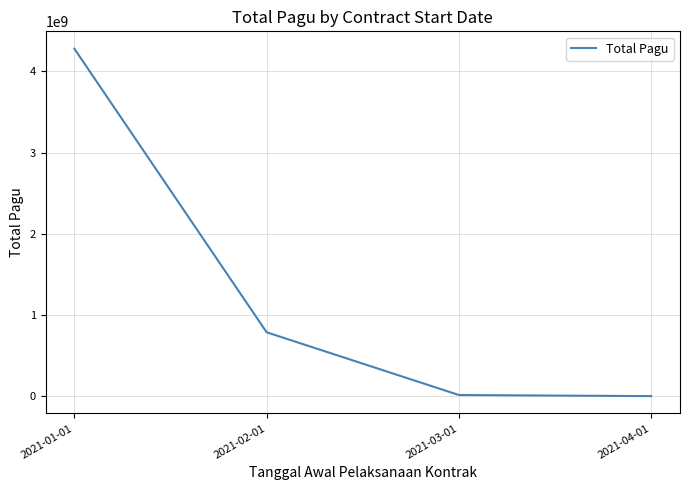

What is the change in value from 2021-01-01 to 2021-03-01?

-4264026913